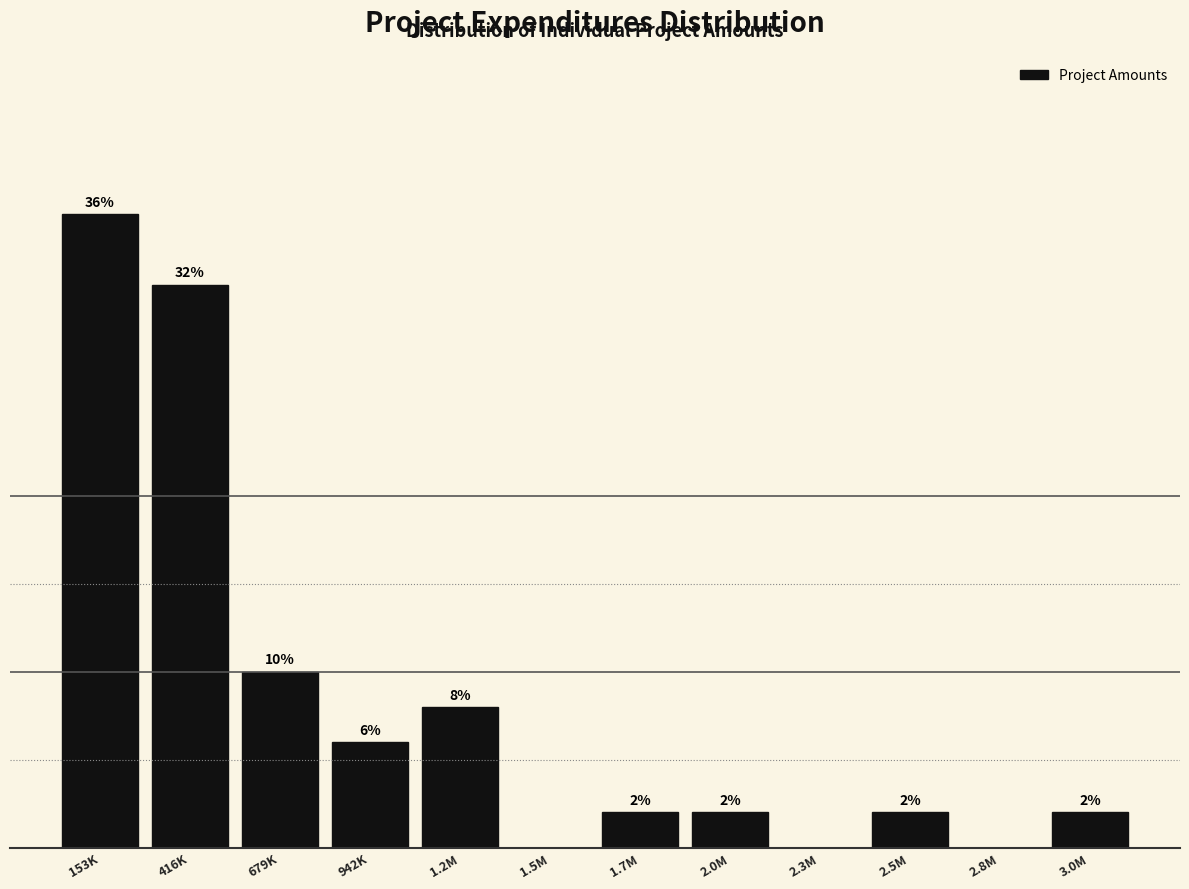

Which label corresponds to the largest value in the chart?

153K